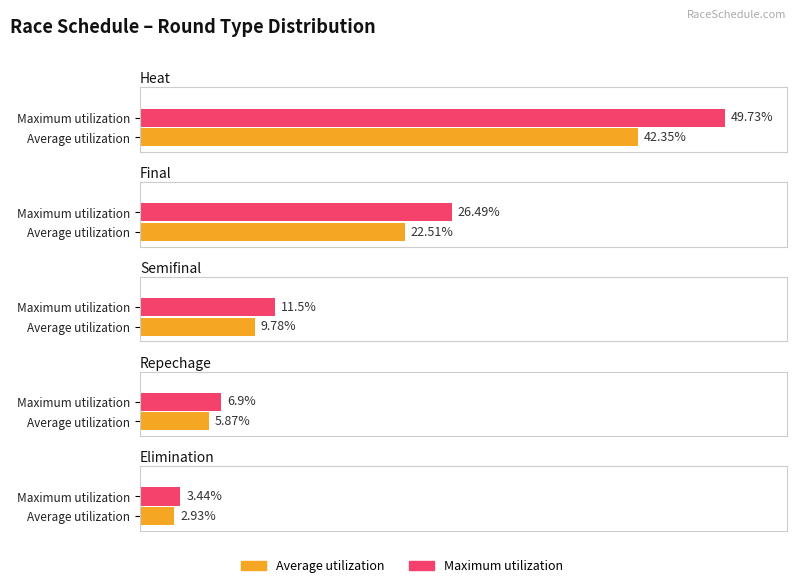

How many values in the Average utilization series are below 8?

2